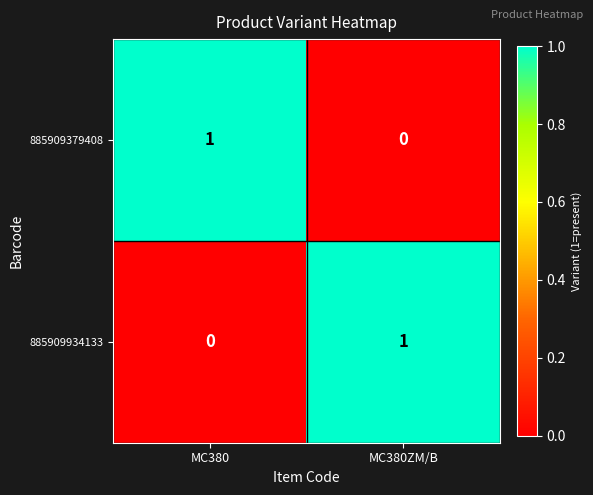

Rank the categories by 885909379408 value from lowest to highest.

MC380ZM/B, MC380